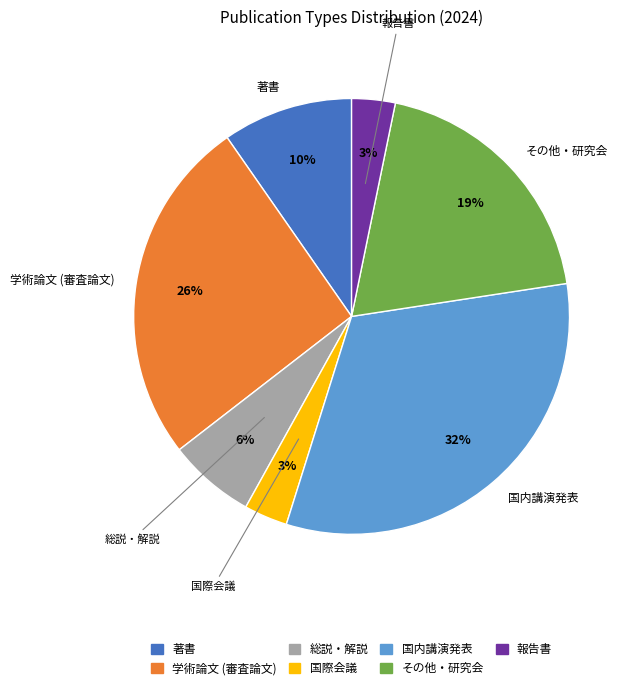

Combined, do 著書 and 学術論文 (審査論文) account for over 50%?

No